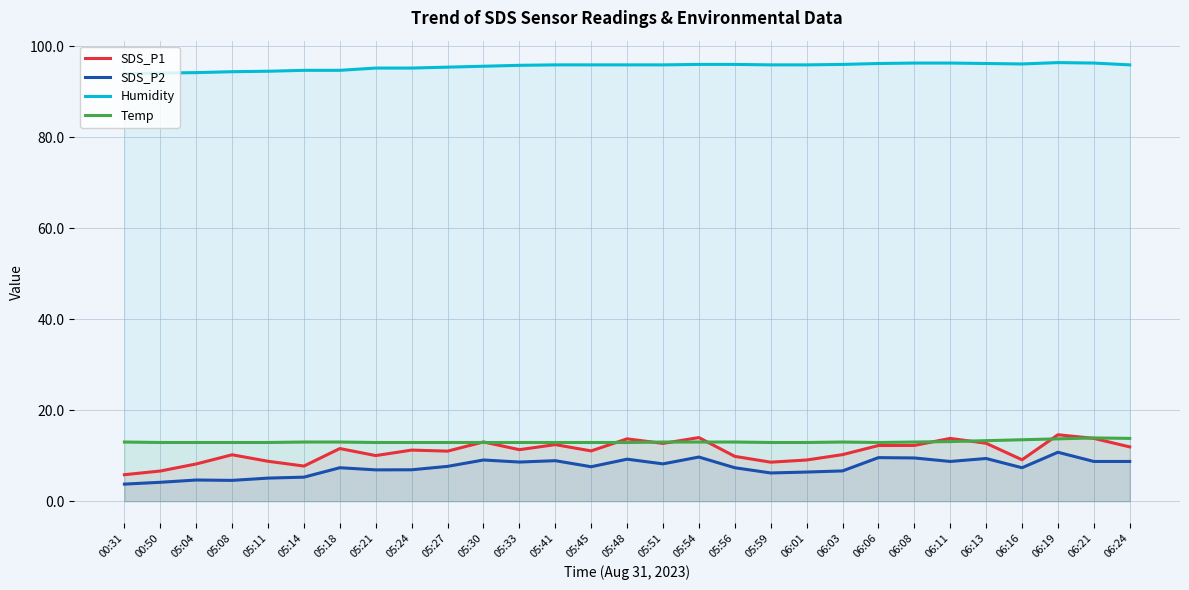

True or false: SDS_P1 and Temp intersect in this chart.

True